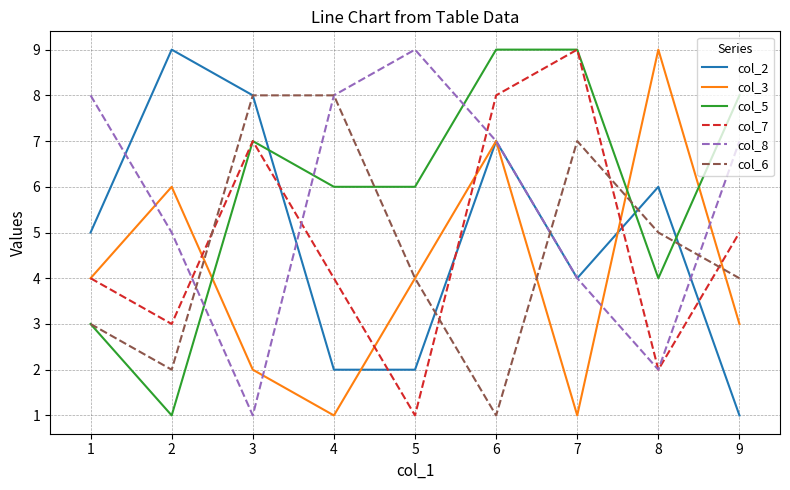

Is it true that col_3 equals 4 at 2?

False